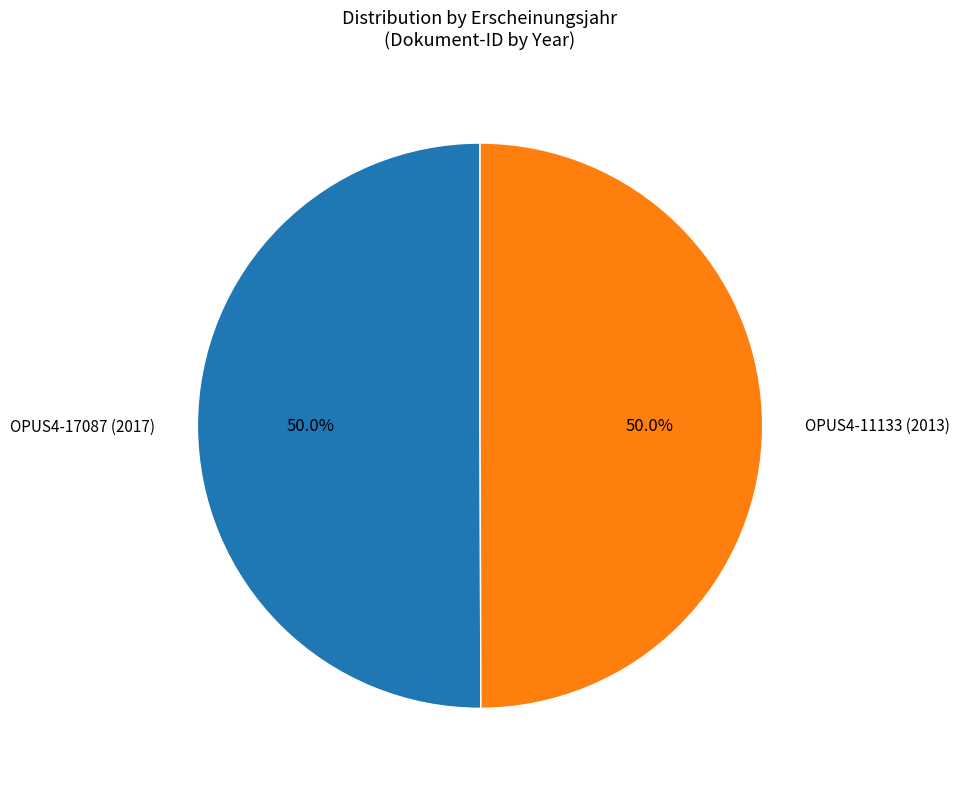

Is it true that OPUS4-11133 (2013) is 50% of the pie?

True